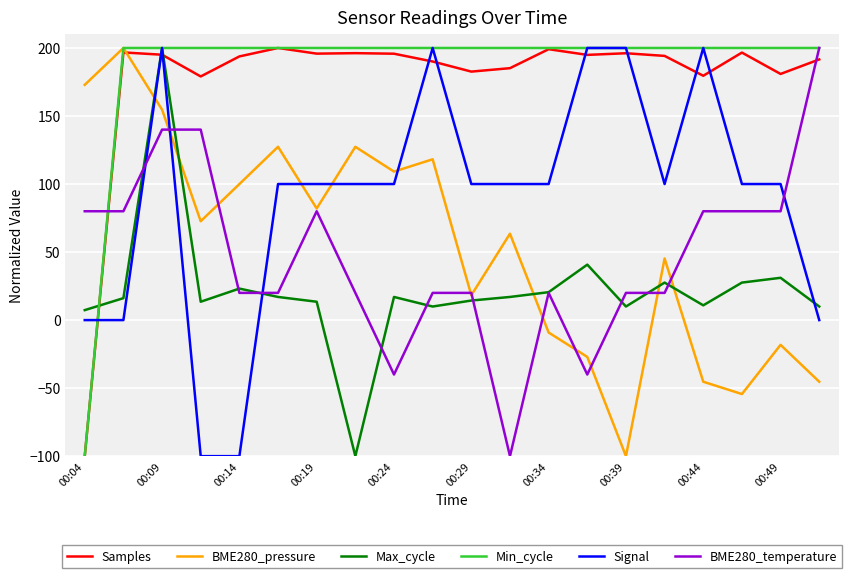

Does the chart display data point markers on the line(s)?

No